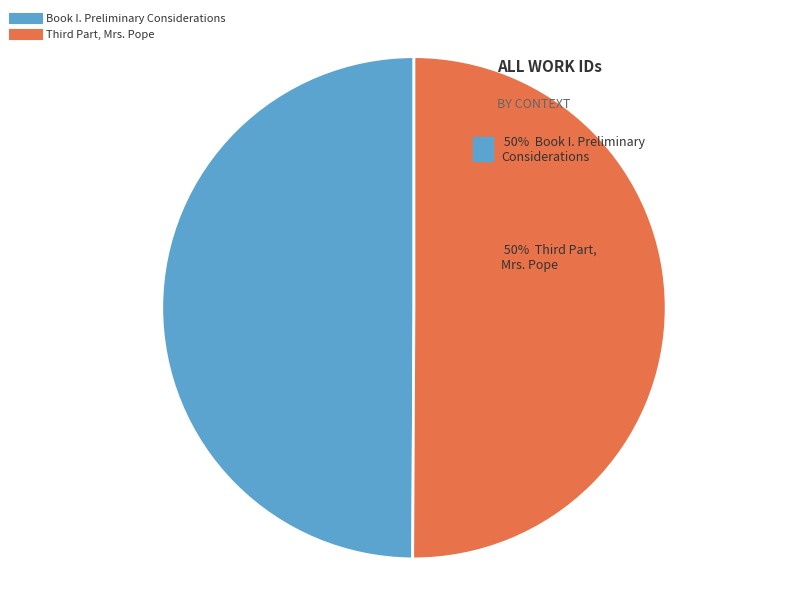

True or false: Book I. Preliminary Considerations accounts for 44% of the total.

False